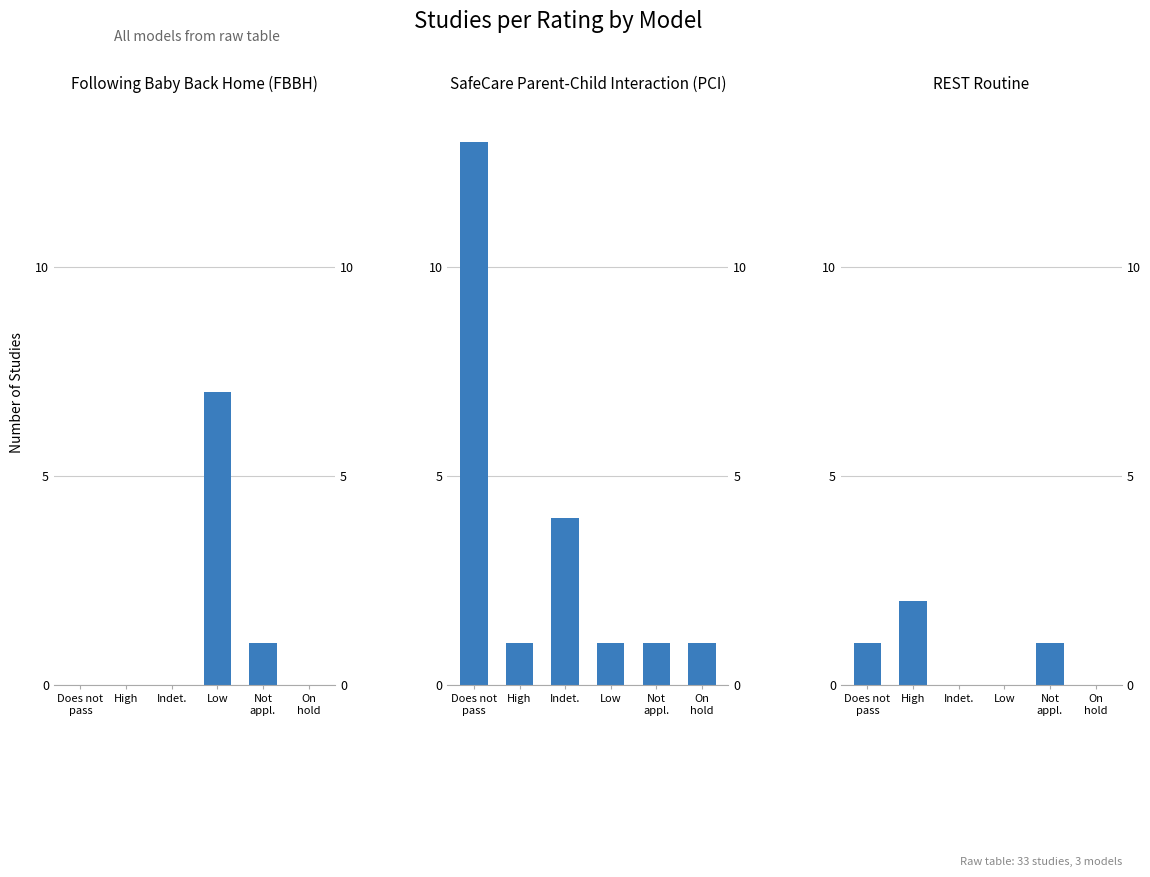

At which category is the sum across all series the highest?

Does not
pass